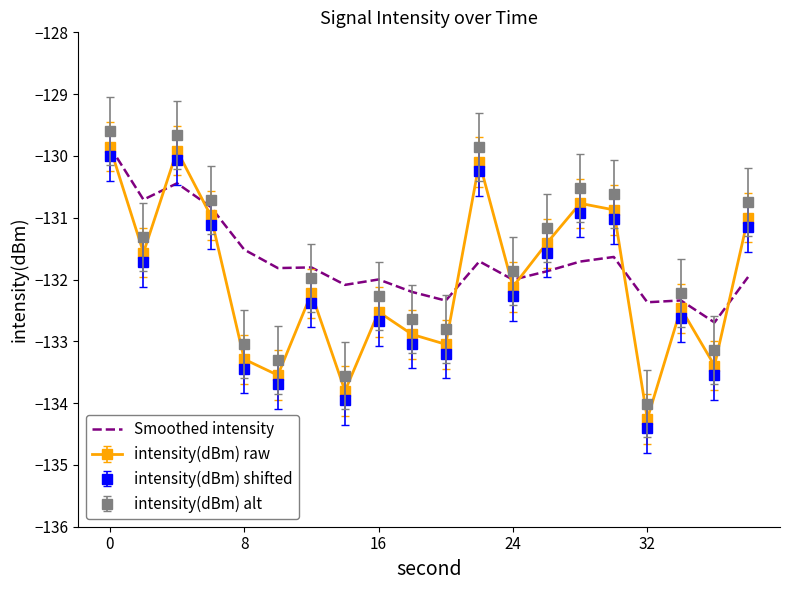

What is the smallest value displayed?

-134.4